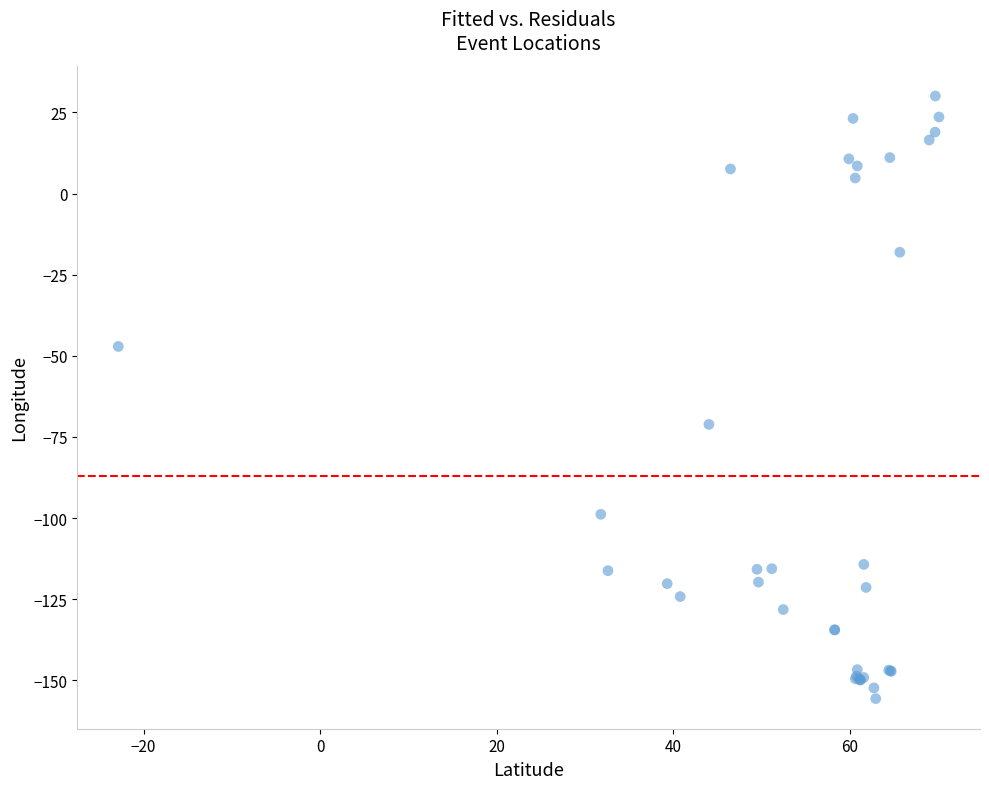

What Y value in the scatter plot is closest to -62?

-71.1